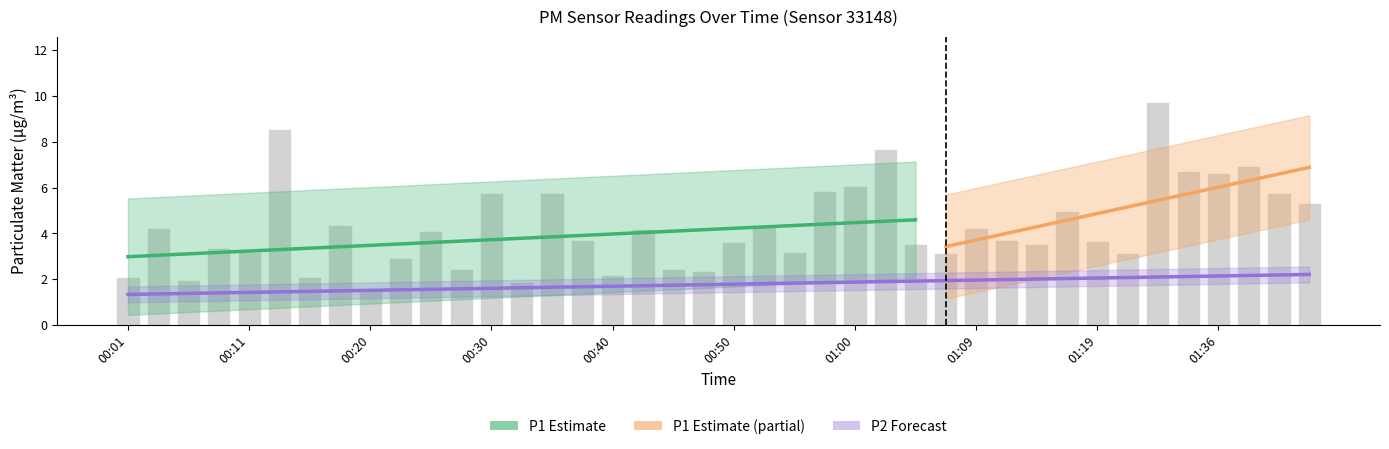

Reading left to right, list all the values displayed in this chart.

00:01=2.0	00:03=4.2	00:06=1.9	00:08=3.3	00:11=3.1	00:13=8.5	00:15=2.0	00:18=4.3	00:20=1.5	00:23=2.9	00:25=4.0	00:28=2.4	00:30=5.7	00:32=1.9	00:35=5.7	00:38=3.7	00:40=2.1	00:42=4.2	00:45=2.4	00:47=2.3	00:50=3.6	00:52=4.3	00:55=3.1	00:57=5.8	01:00=6.0	01:02=7.6	01:04=3.5	01:07=3.1	01:09=4.2	01:12=3.7	01:14=3.5	01:17=5.0	01:19=3.6	01:22=3.1	01:31=9.7	01:33=6.7	01:36=6.6	01:39=6.9	01:41=5.7	01:44=5.3